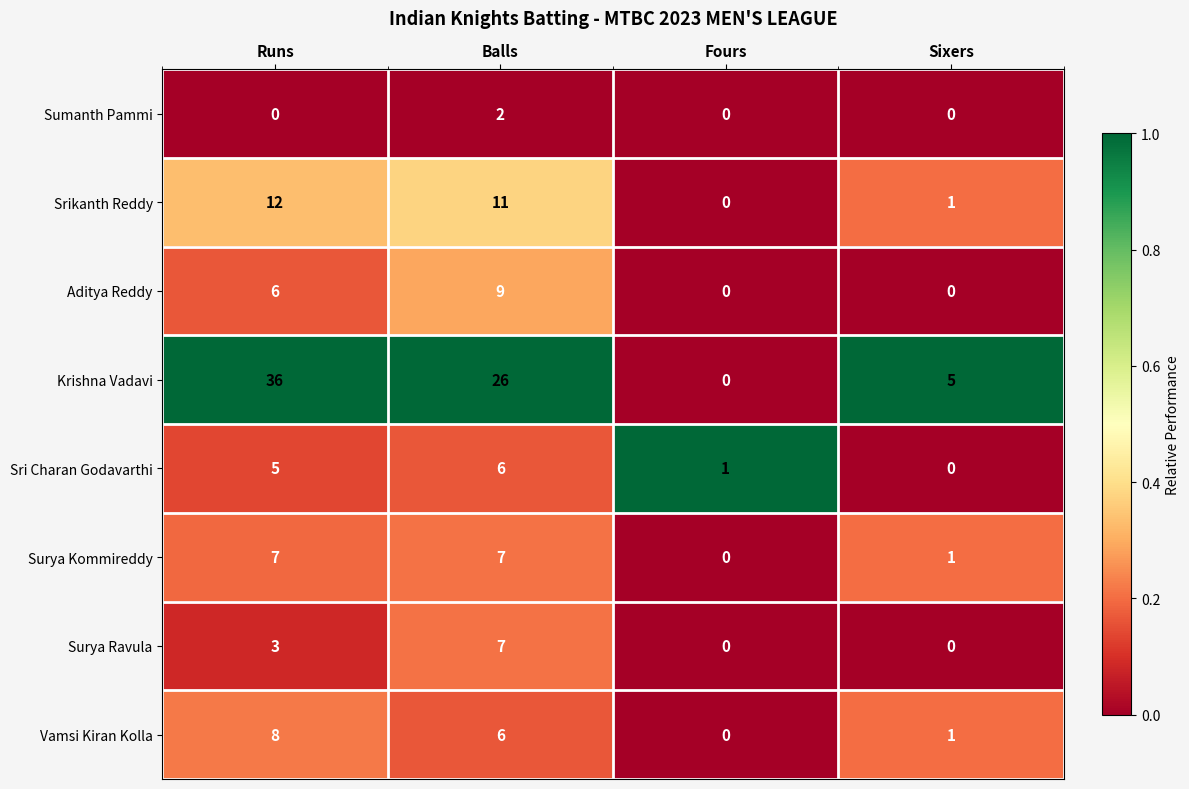

What is the difference between the maximum and second lowest values in the Surya Ravula series?

7